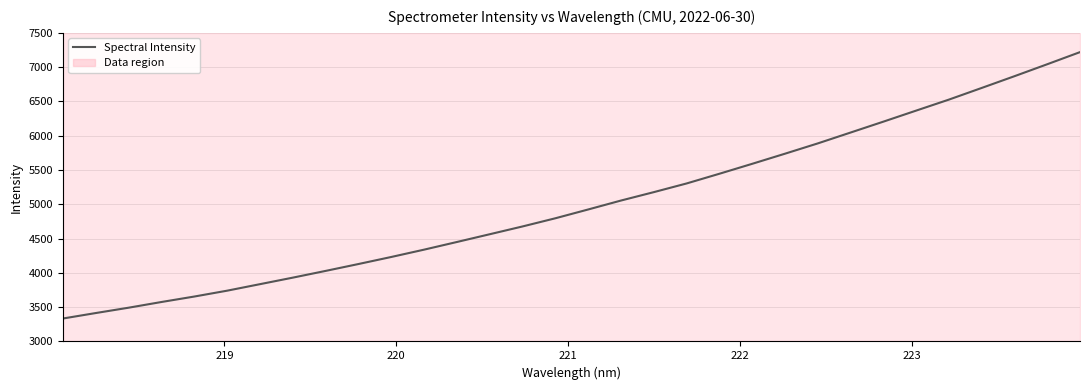

What is the difference between the maximum and minimum values?

3884.6